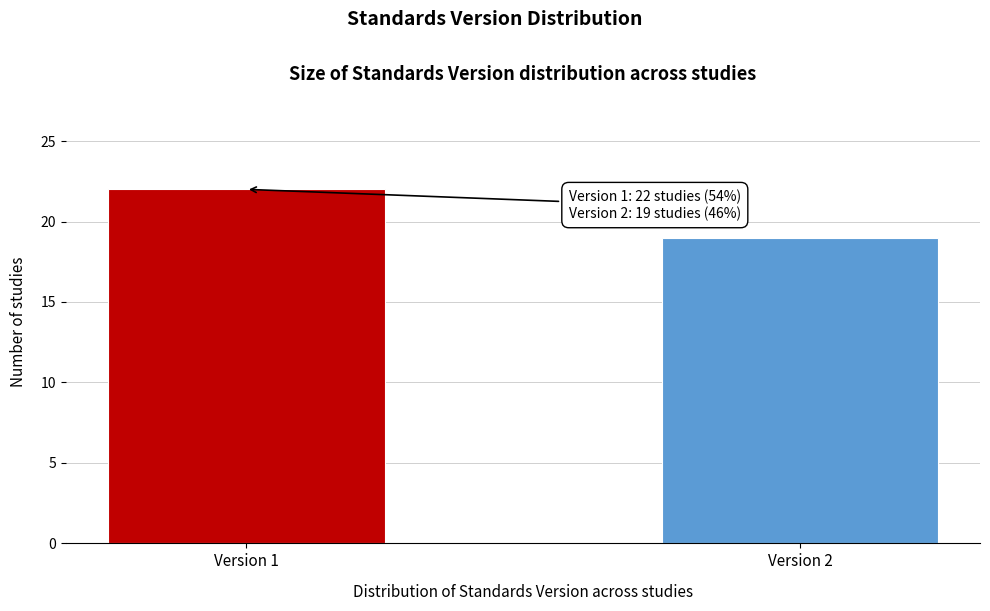

Reading left to right, extract all data points from this chart.

22	19